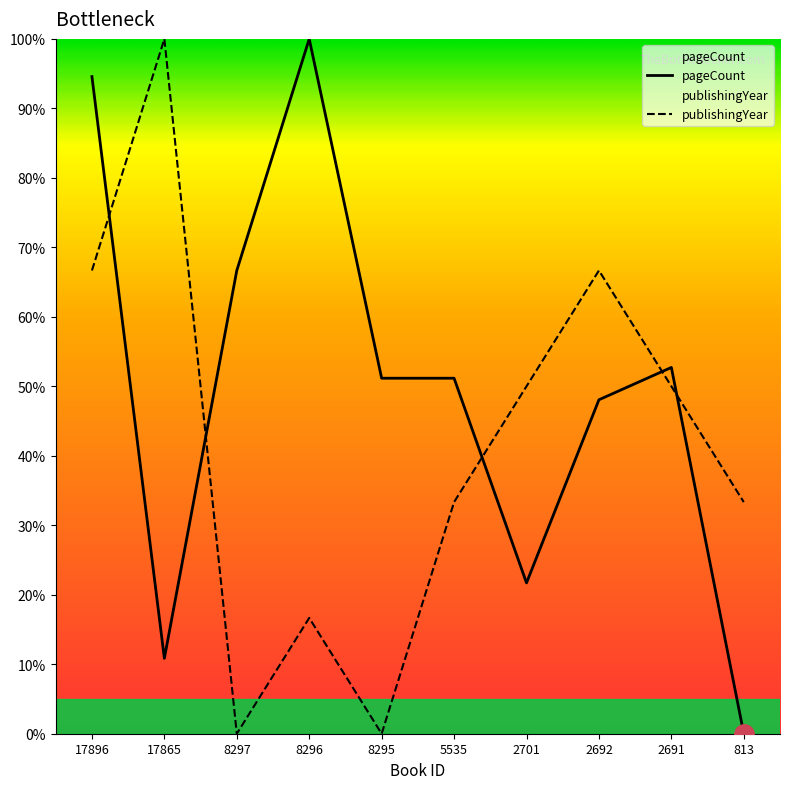

True or false: pageCount has a value of 21.6 at 2691.

False